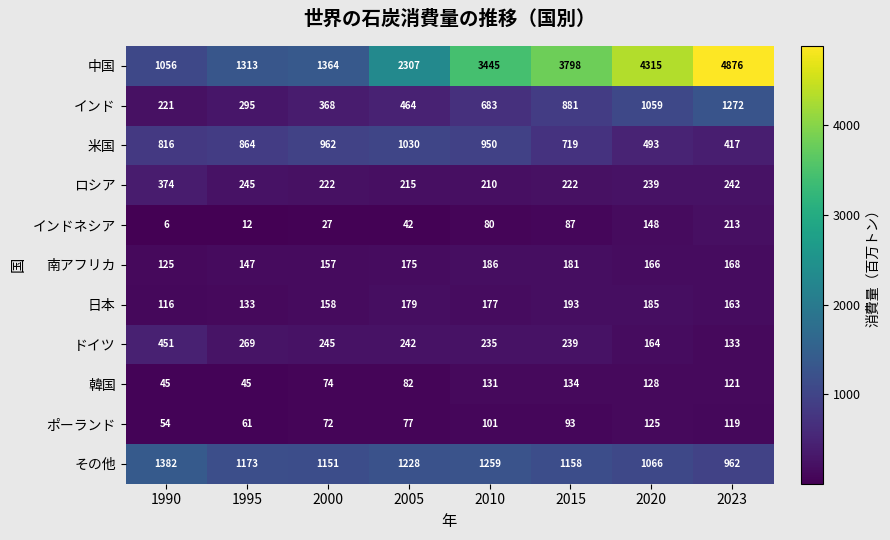

Which category has the lowest value across all series?

1990